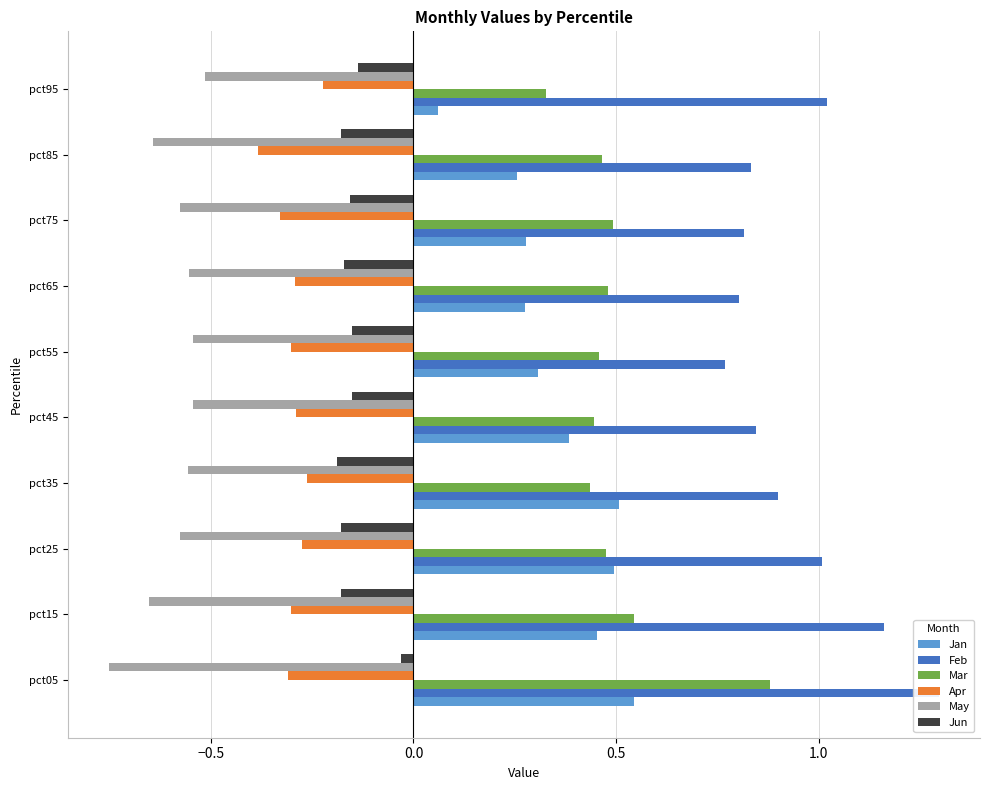

Reading right to left, extract all data points from this chart.

Jan: 0.1	0.3	0.3	0.3	0.3	0.4	0.5	0.5	0.5	0.5
Feb: 1.0	0.8	0.8	0.8	0.8	0.8	0.9	1.0	1.2	1.3
Mar: 0.3	0.5	0.5	0.5	0.5	0.4	0.4	0.5	0.5	0.9
Apr: -0.2	-0.4	-0.3	-0.3	-0.3	-0.3	-0.3	-0.3	-0.3	-0.3
May: -0.5	-0.6	-0.6	-0.6	-0.5	-0.5	-0.6	-0.6	-0.7	-0.8
Jun: -0.1	-0.2	-0.2	-0.2	-0.2	-0.2	-0.2	-0.2	-0.2	-0.0